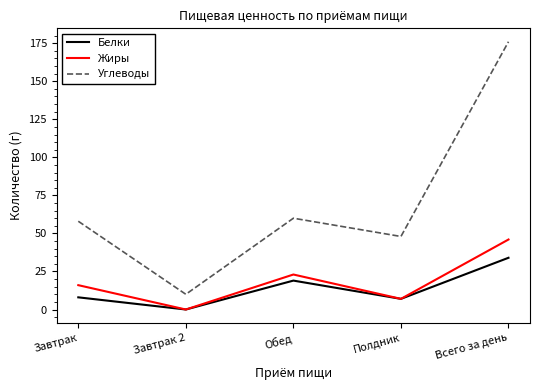

Which series has the widest spread of values?

Углеводы